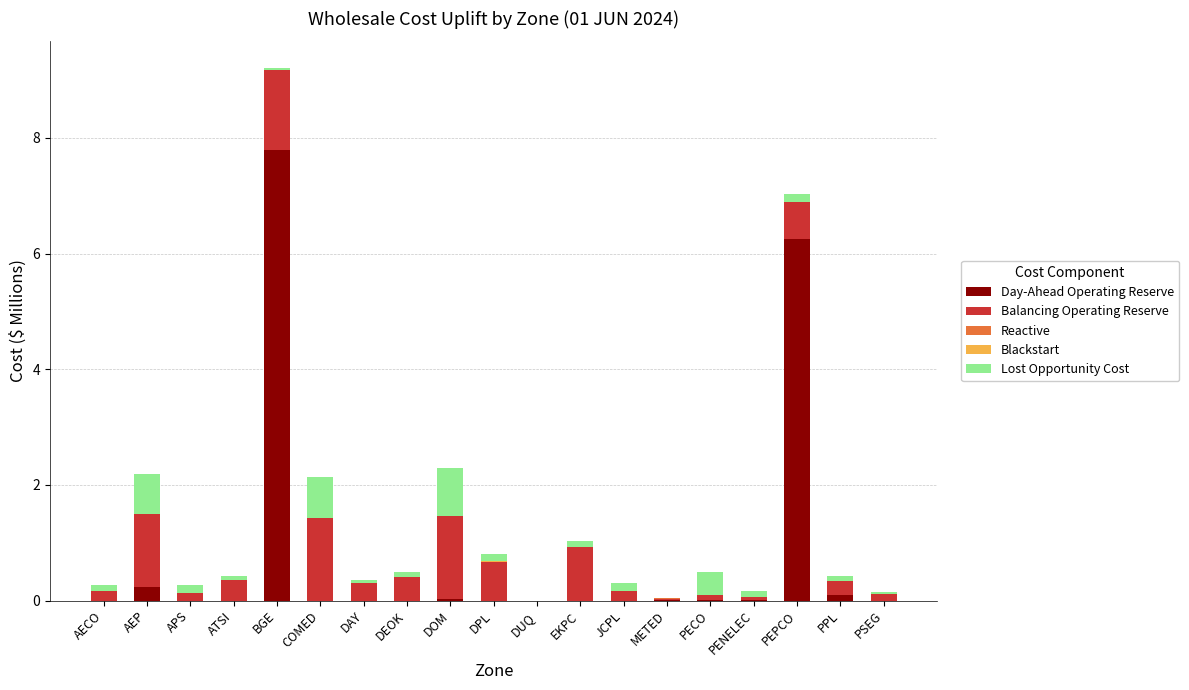

What is the sum of all Day-Ahead Operating Reserve values?

14.4